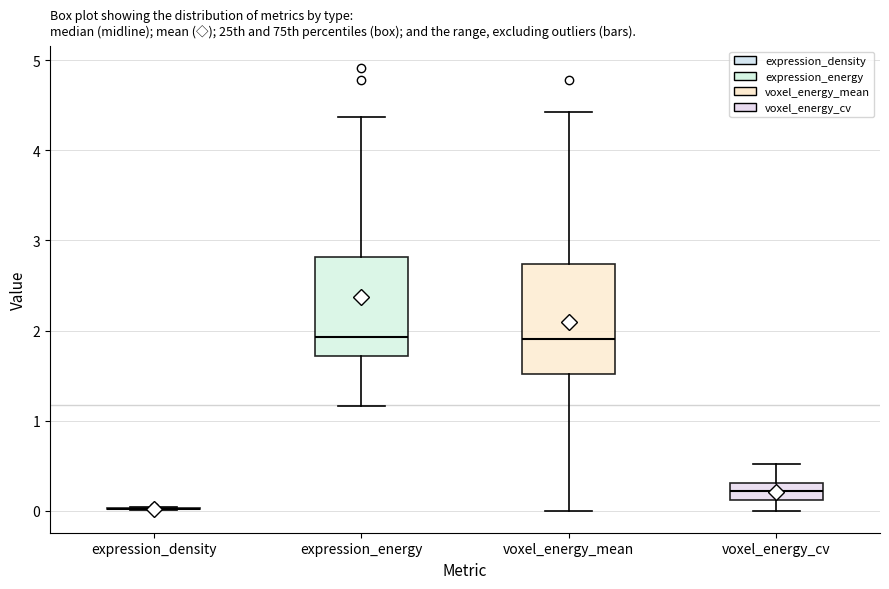

Which box is the tallest, from its lower edge to its upper edge?

voxel_energy_mean